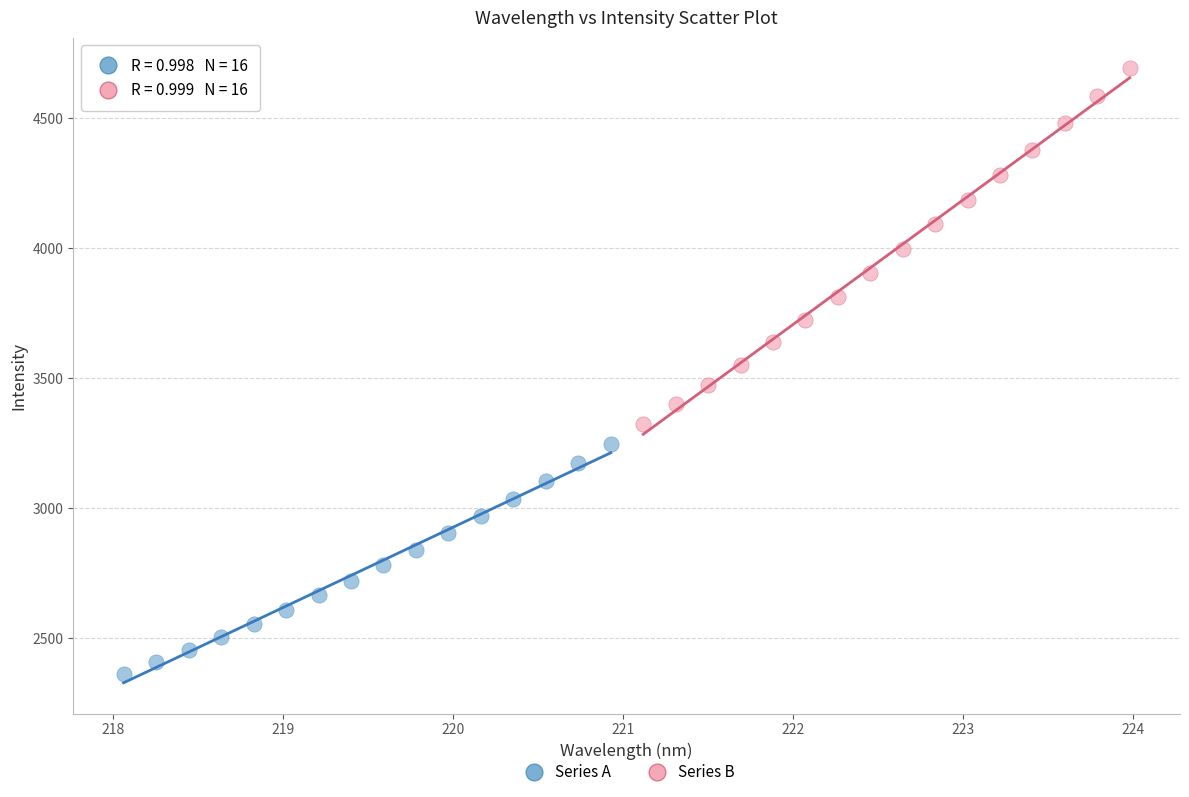

Which series reaches the minimum Y coordinate?

Series A